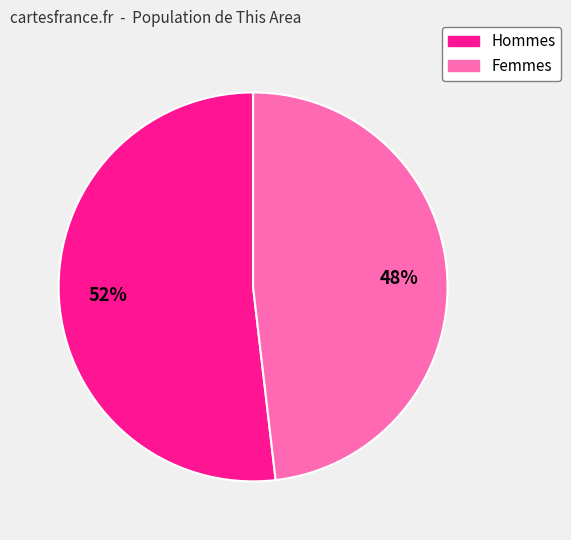

To the nearest percent, what is the average slice percentage?

50%